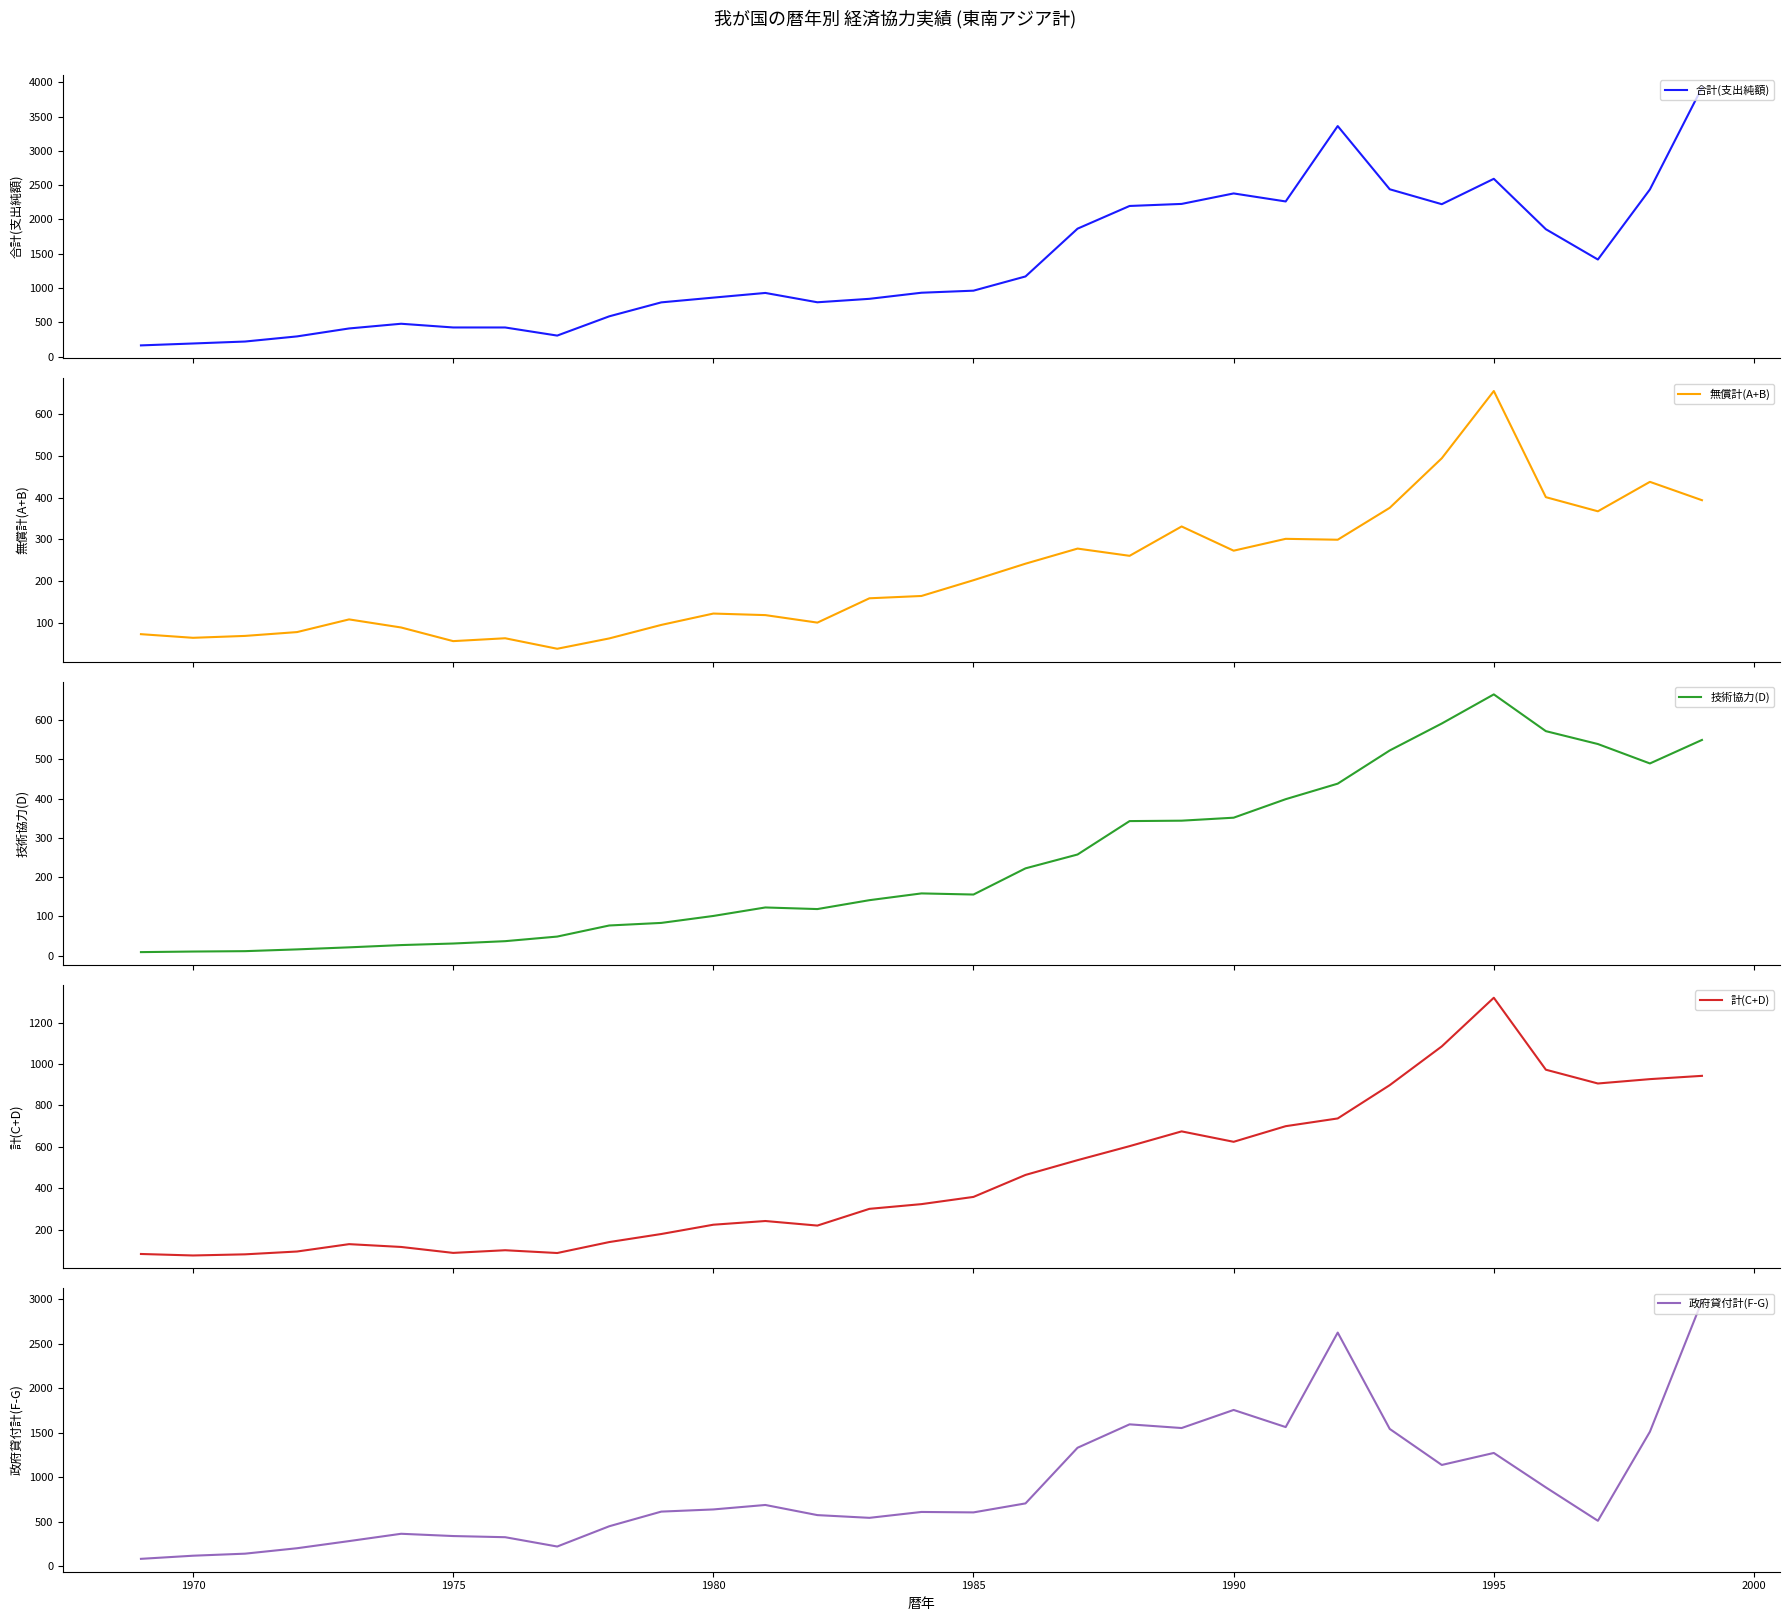

What is the highest value of the 合計(支出純額) series?

3920.6